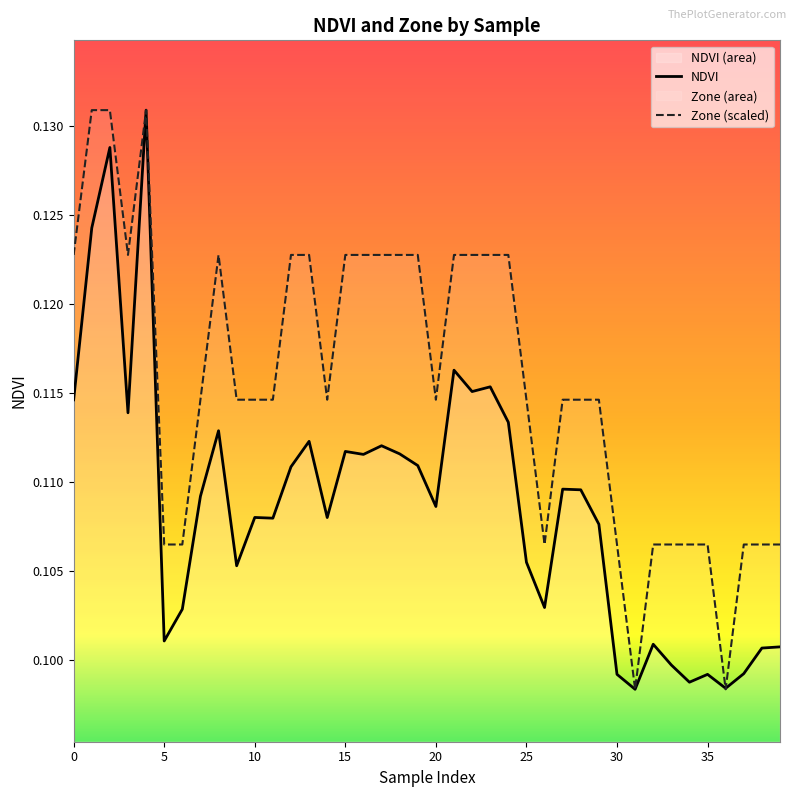

Which series has the largest total across all categories?

Zone